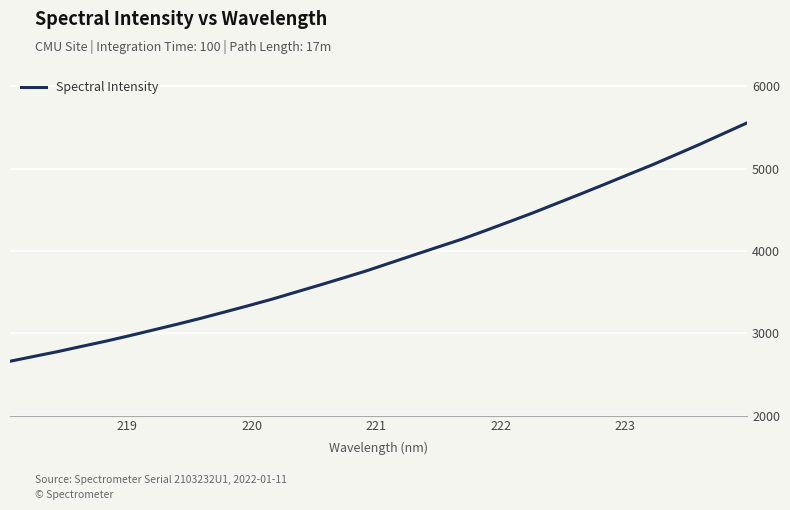

How many values are below 3857?

16